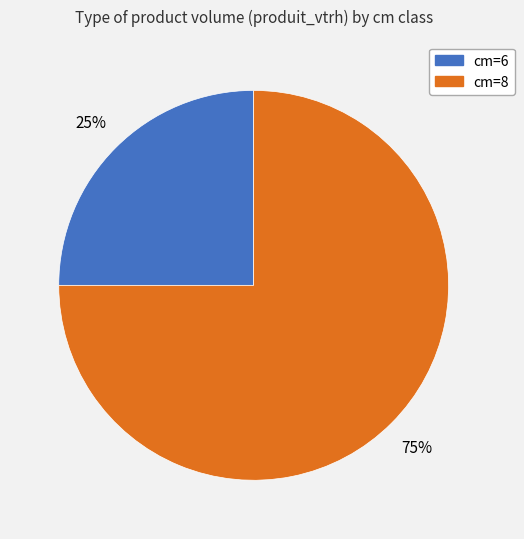

Is there a majority slice in this chart?

Yes